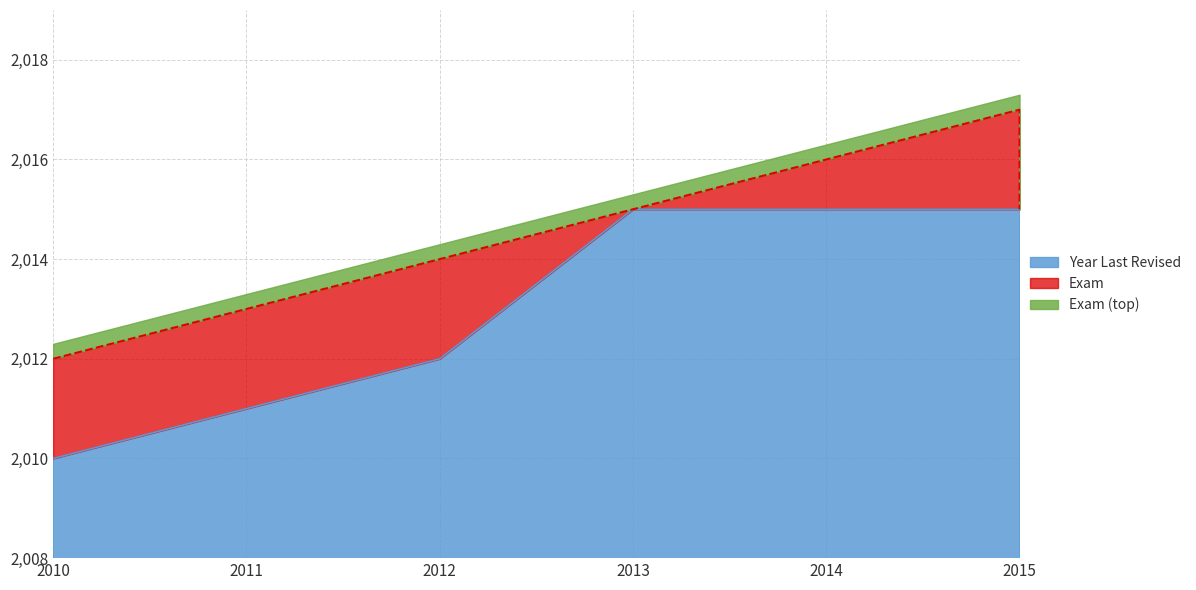

True or false: Year Last Revised has more than 1 interior local peaks.

False